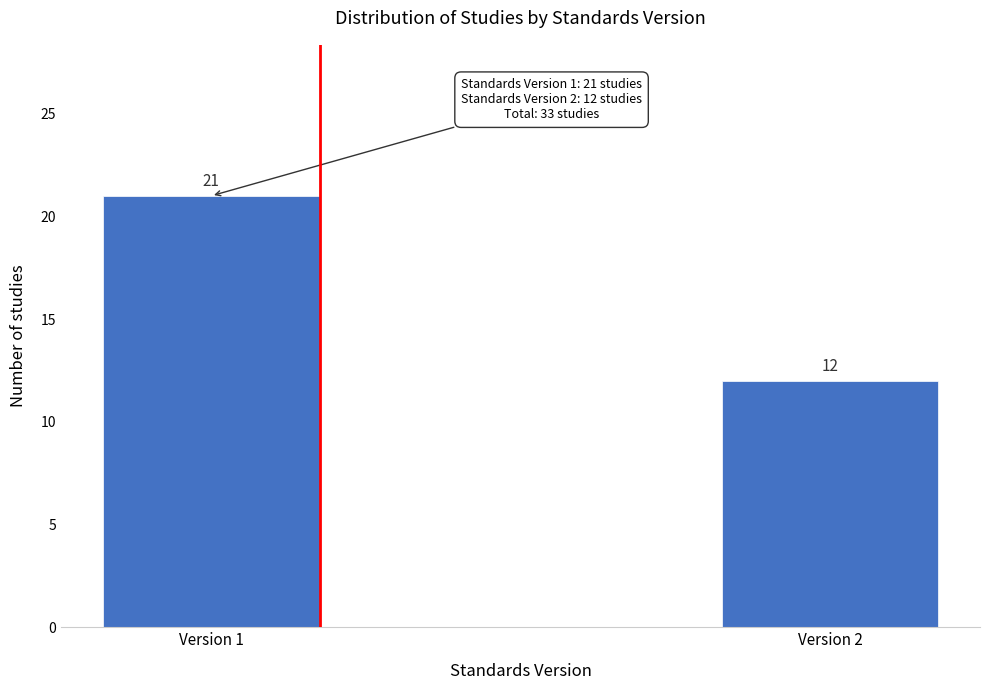

Reading right to left, what are all the values shown in this chart?

12	21